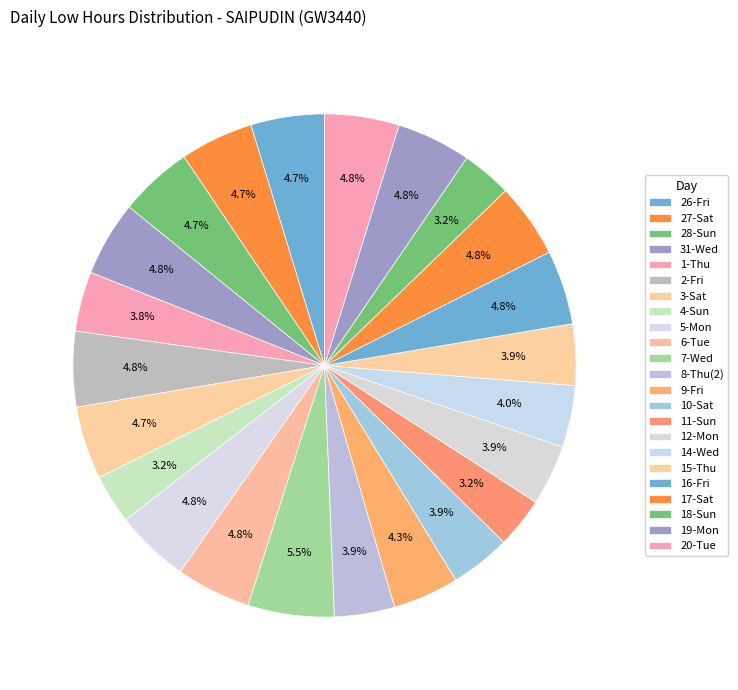

What percentage is NOT represented by 2-Fri?

95.2%